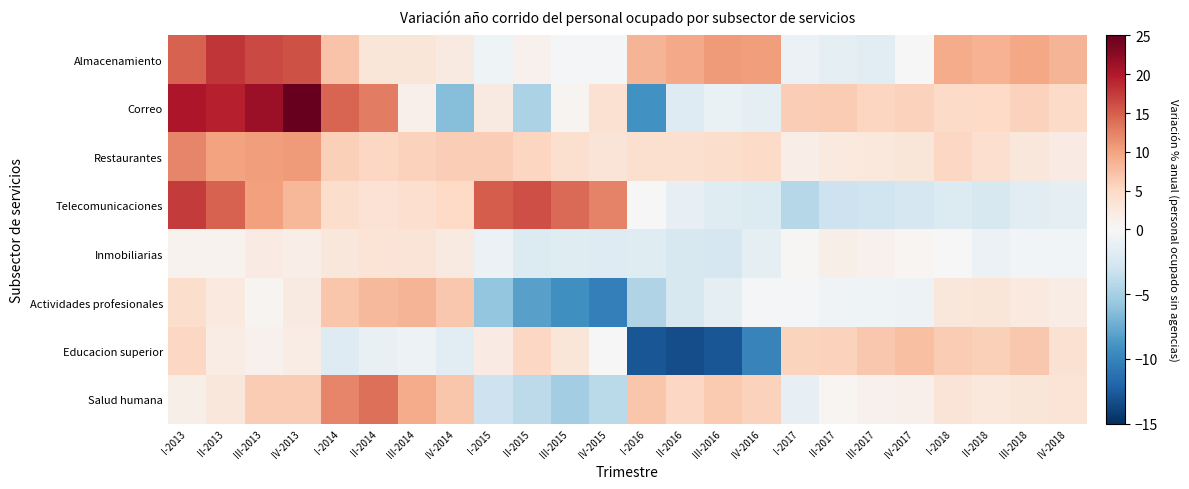

What is the total value across all series at III-2017?

11.6